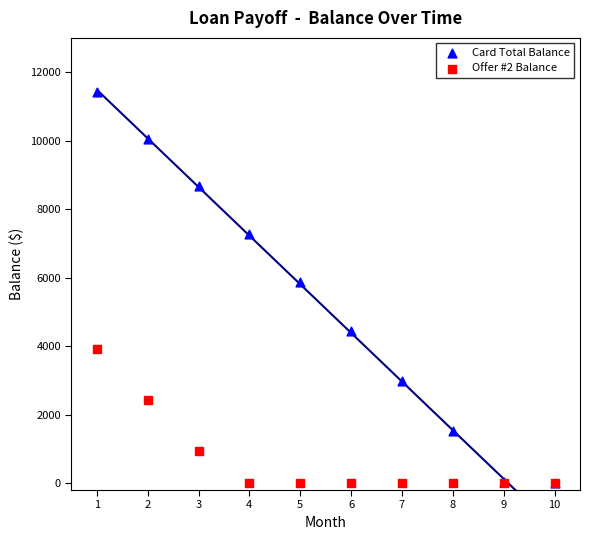

In the Card Total Balance series, what Y value is closest to 5708?

5862.2